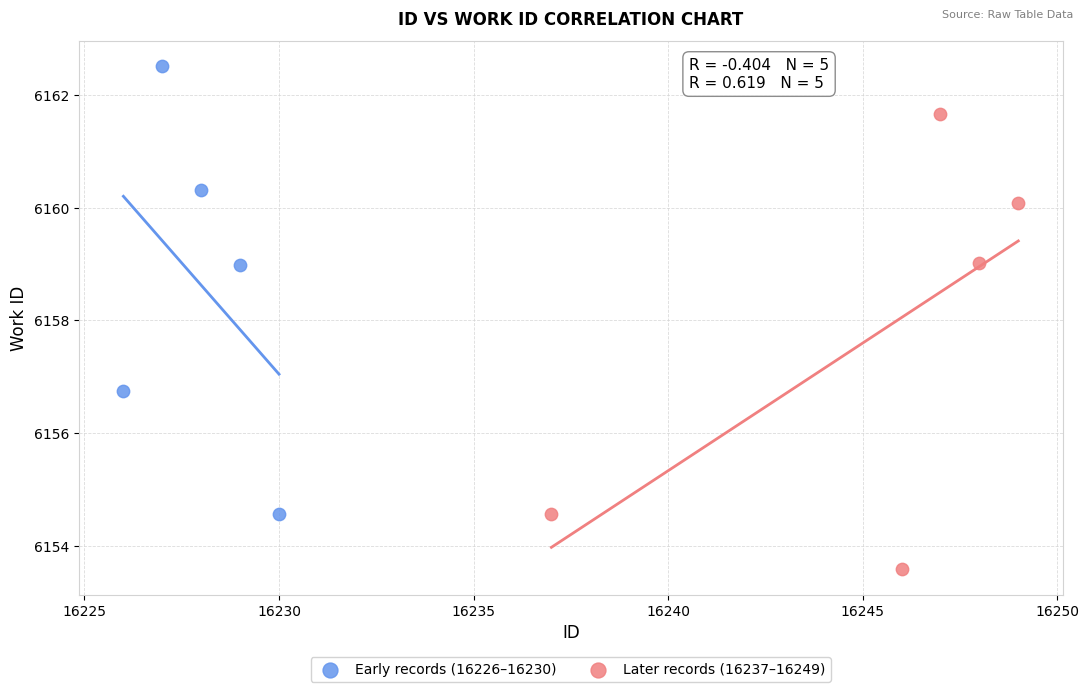

Which series reaches the minimum Y coordinate?

Later records (16237–16249)